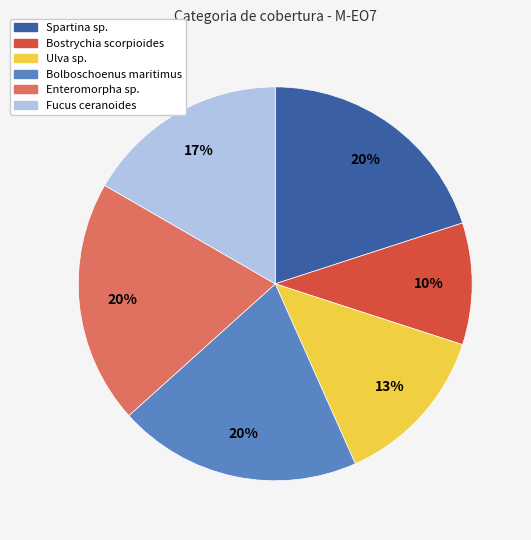

Which has a higher value, Enteromorpha sp. or Bostrychia scorpioides?

Enteromorpha sp.